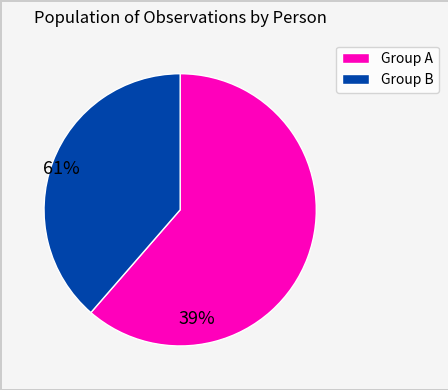

Does any single category account for the majority?

Yes